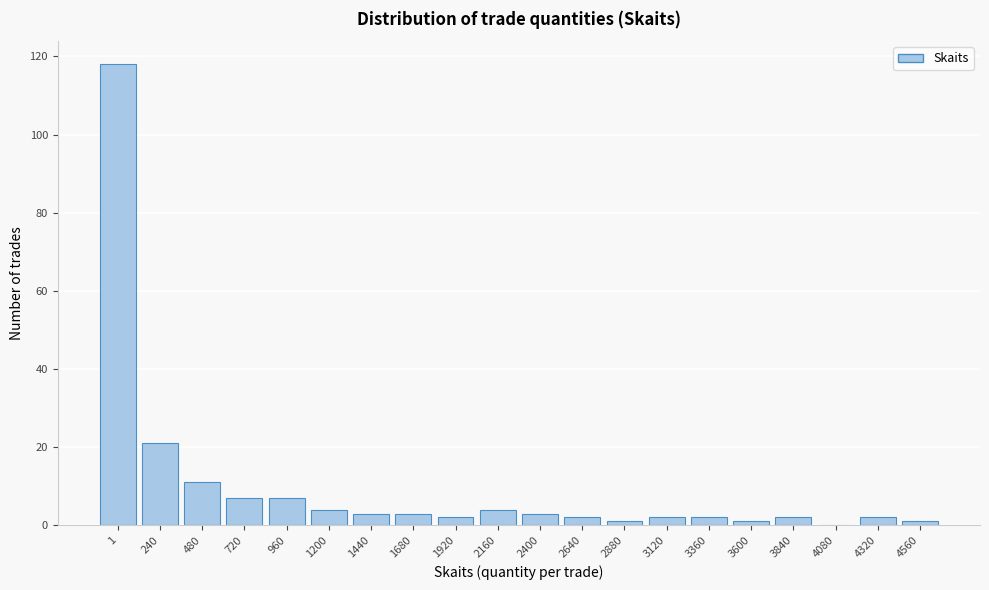

Reading left to right, what are all the values shown in this chart?

1=118	240=21	480=11	720=7	960=7	1200=4	1440=3	1680=3	1920=2	2160=4	2400=3	2640=2	2880=1	3120=2	3360=2	3600=1	3840=2	4080=0	4320=2	4560=1